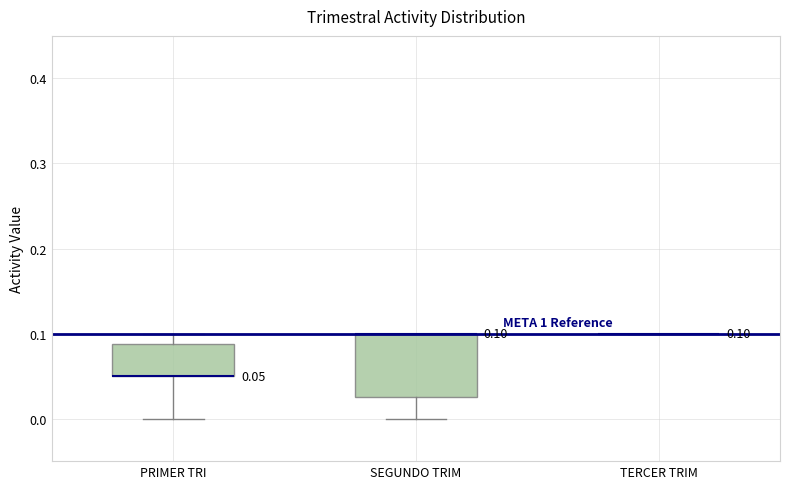

Which box is the tallest, from its lower edge to its upper edge?

SEGUNDO TRIM